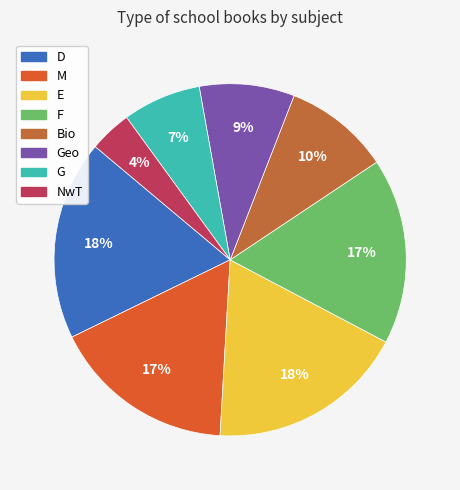

Is there a majority slice in this chart?

No